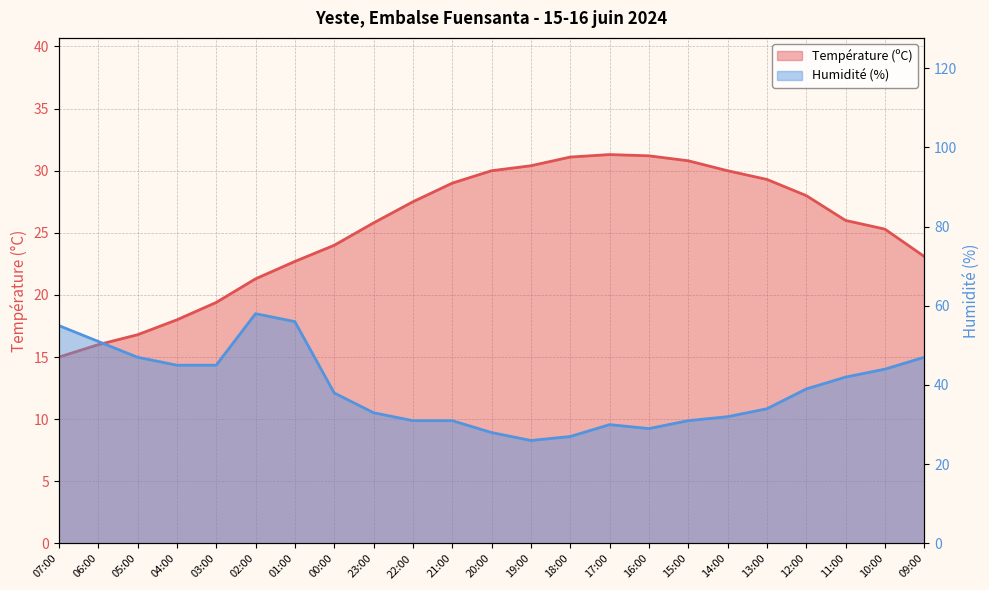

Reading left to right, transcribe all the data shown in this chart.

Température (ºC): 07:00=15.0	06:00=16.0	05:00=16.8	04:00=18.0	03:00=19.4	02:00=21.3	01:00=22.7	00:00=24.0	23:00=25.8	22:00=27.5	21:00=29.0	20:00=30.0	19:00=30.4	18:00=31.1	17:00=31.3	16:00=31.2	15:00=30.8	14:00=30.0	13:00=29.3	12:00=28.0	11:00=26.0	10:00=25.3	09:00=23.1
Humidité (%): 07:00=55.0	06:00=51.0	05:00=47.0	04:00=45.0	03:00=45.0	02:00=58.0	01:00=56.0	00:00=38.0	23:00=33.0	22:00=31.0	21:00=31.0	20:00=28.0	19:00=26.0	18:00=27.0	17:00=30.0	16:00=29.0	15:00=31.0	14:00=32.0	13:00=34.0	12:00=39.0	11:00=42.0	10:00=44.0	09:00=47.0